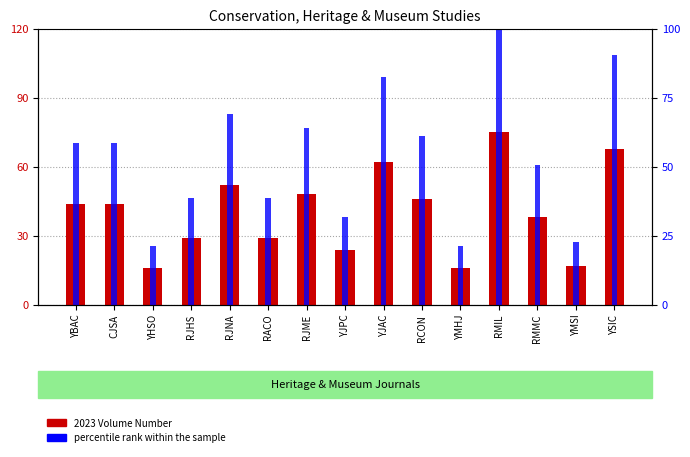

How many bars are there in each group?

2